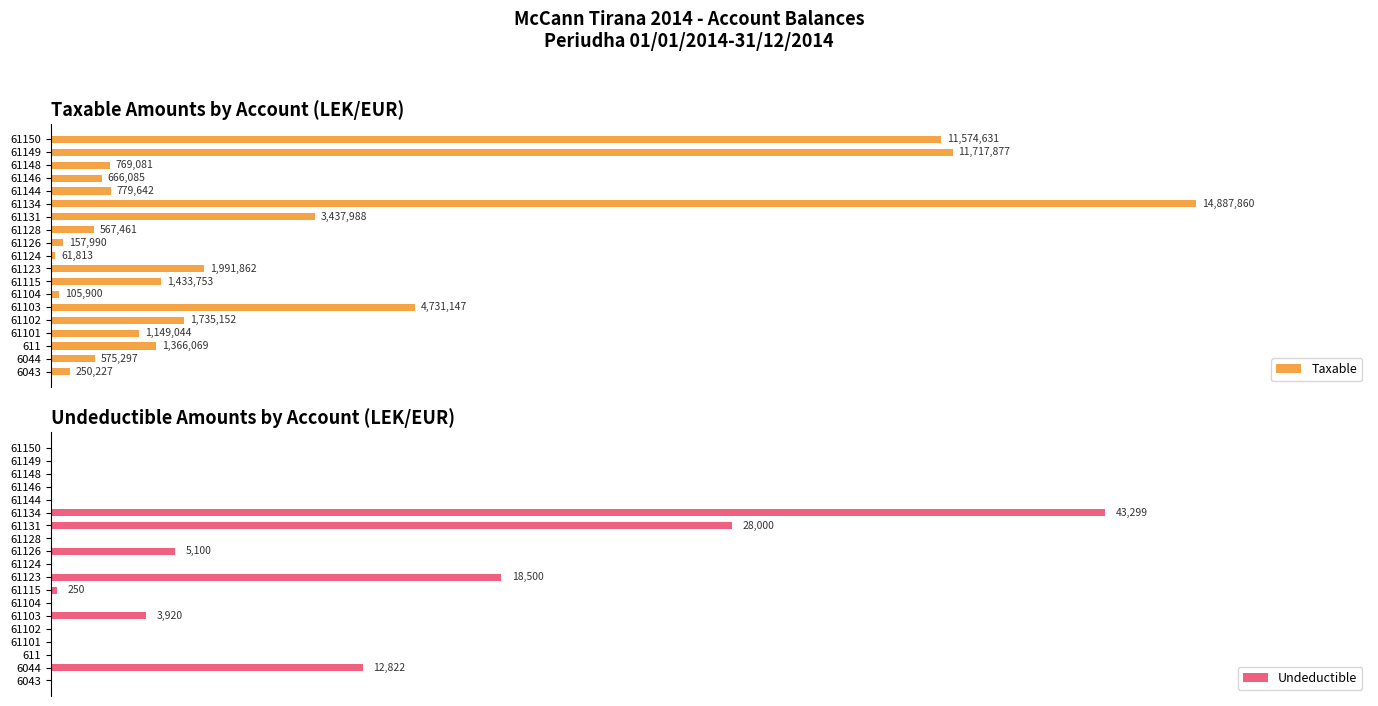

What are all the series names shown in the legend?

Taxable, Undeductible